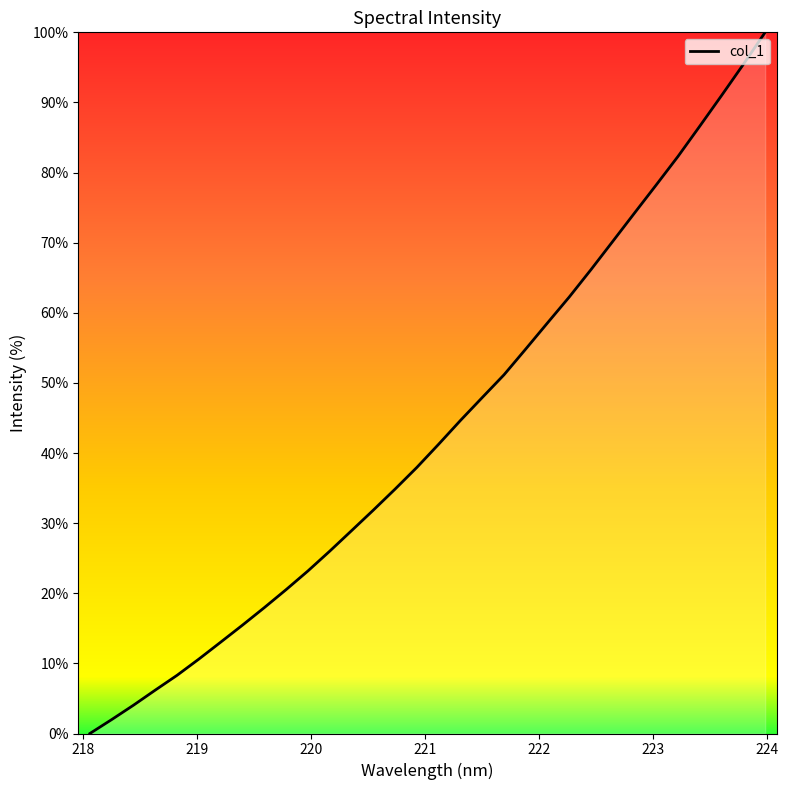

What is the greatest value displayed?

100.0